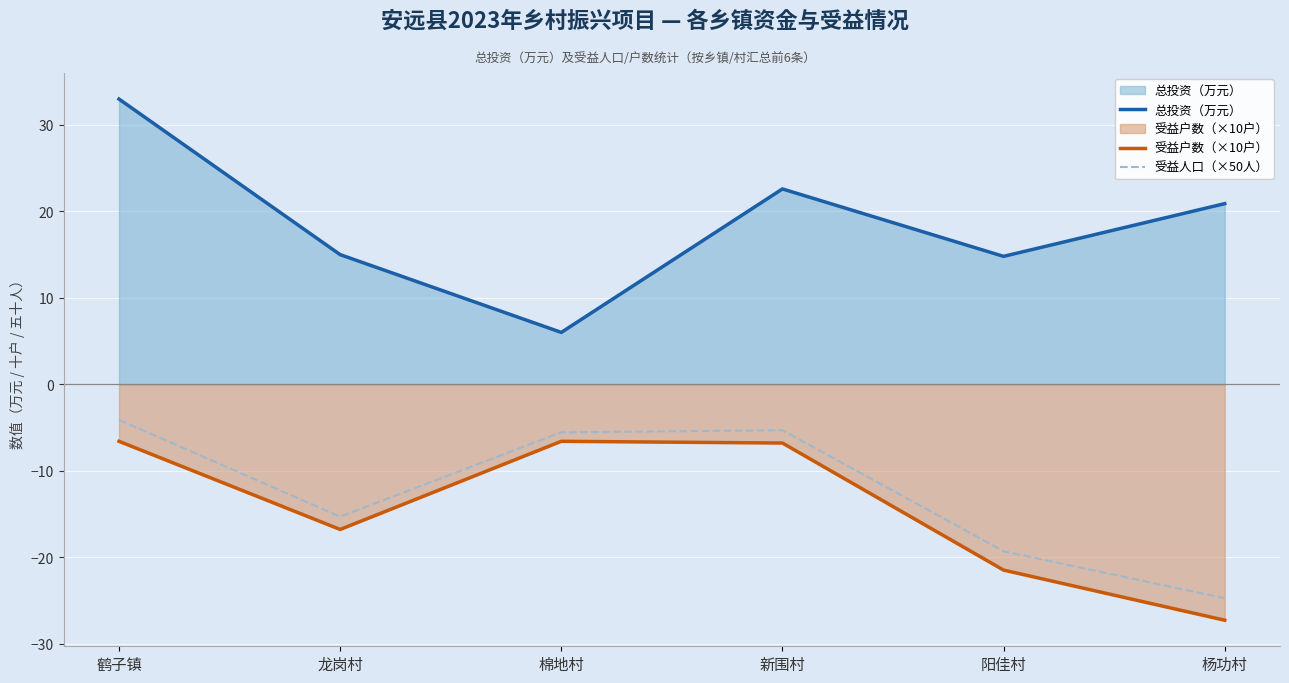

How many data points does each series have?

6